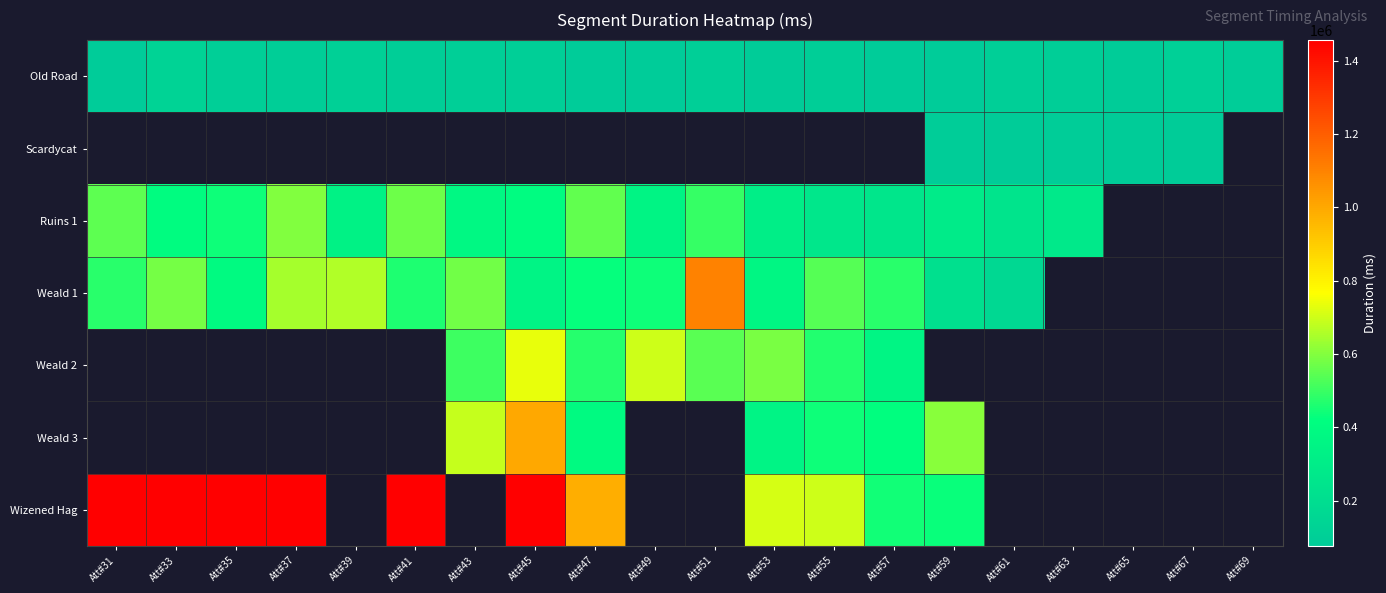

What is the average value of the Old Road series?

93066.7